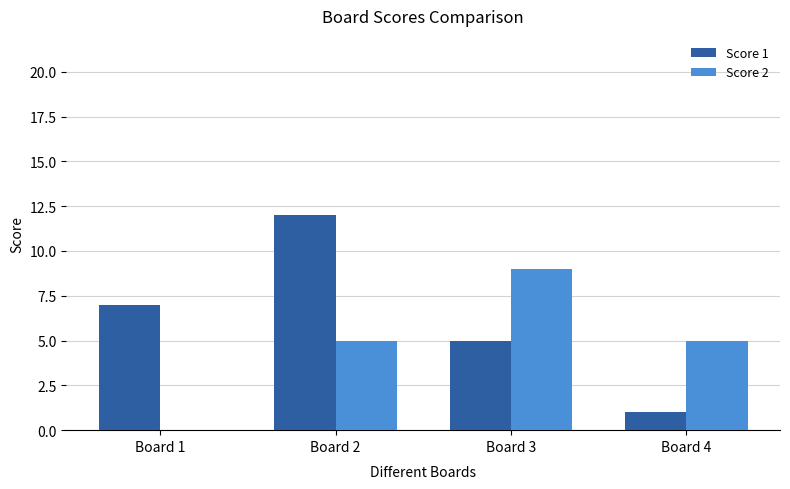

Which series has the largest range (max minus min)?

Score 1